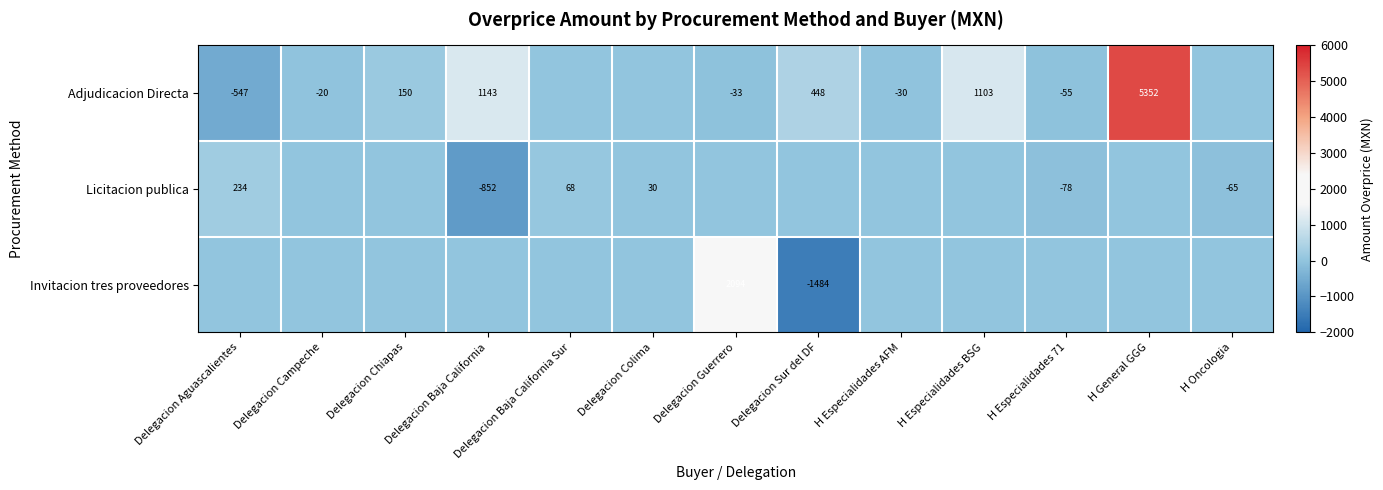

The value of Invitacion tres proveedores at Delegacion Sur del DF is -1030. True or false?

False